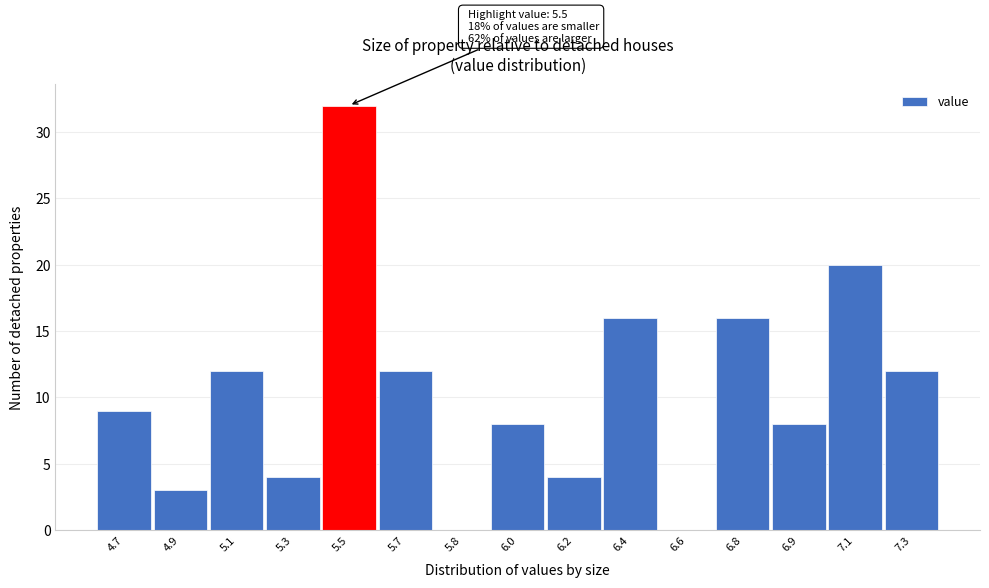

Reading left to right, what are all the values shown in this chart?

4.7=9	4.9=3	5.1=12	5.3=4	5.5=32	5.7=12	5.8=0	6.0=8	6.2=4	6.4=16	6.6=0	6.8=16	6.9=8	7.1=20	7.3=12